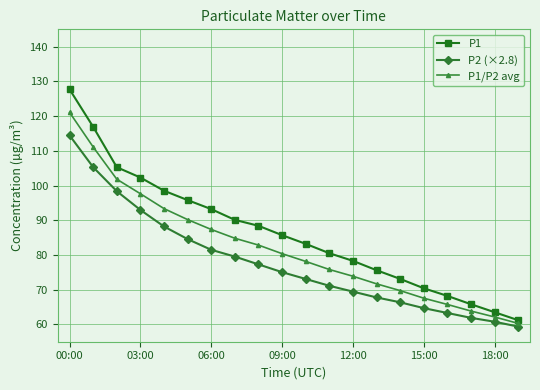

What is the lowest value of the P1/P2 avg series?

60.3